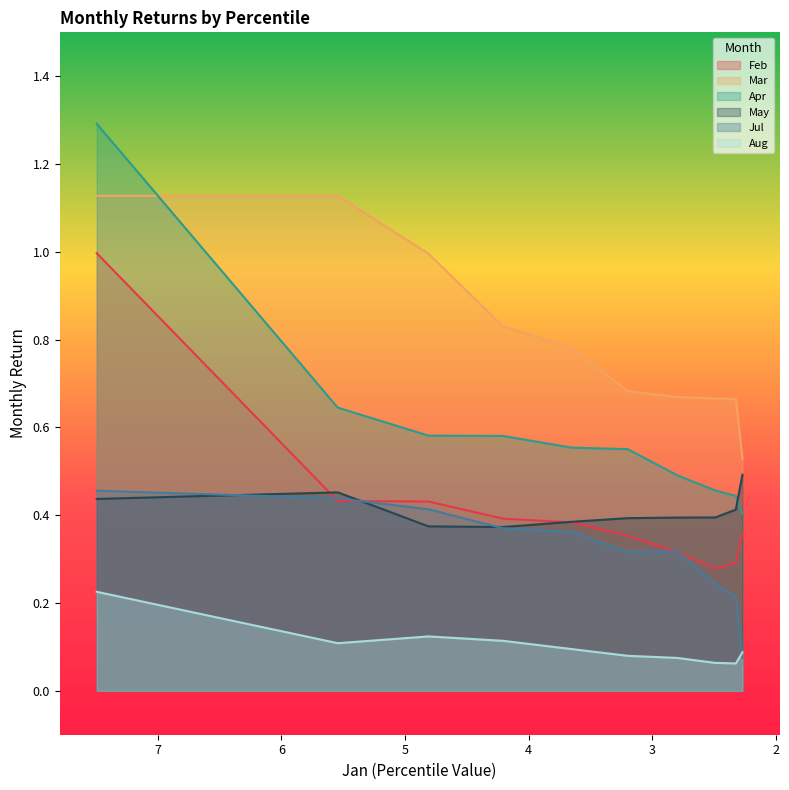

What is the sum of all Jul values?

3.2